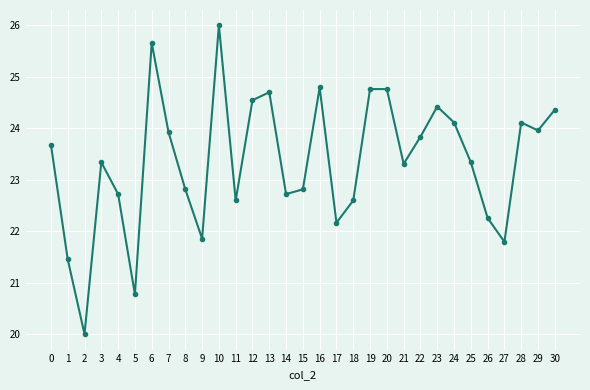

At which category does the data reach its first local valley?

2